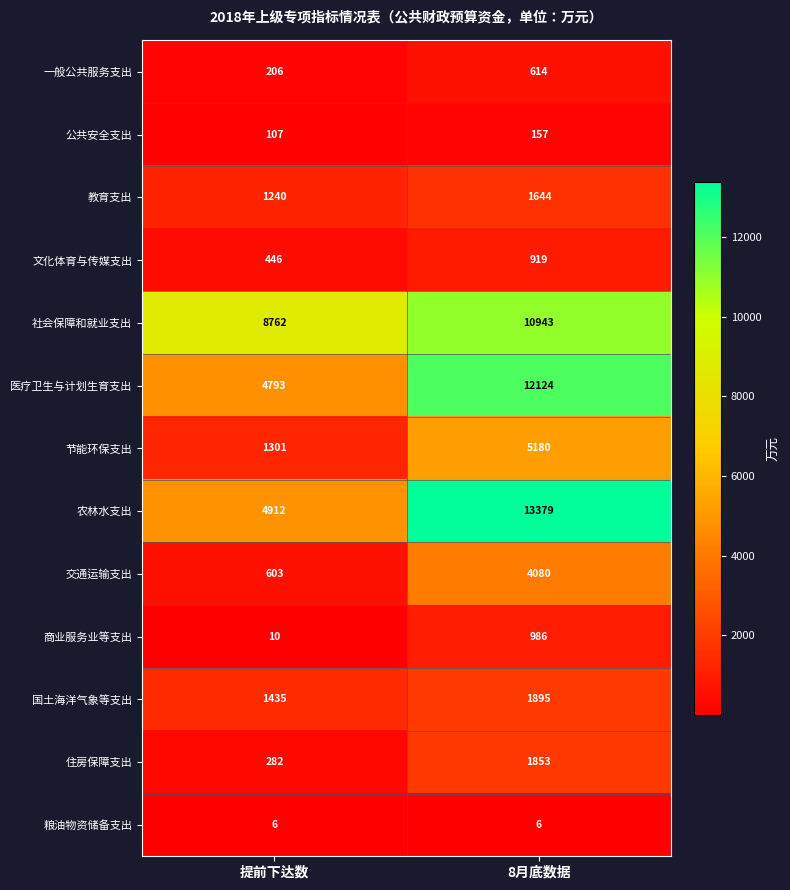

At how many categories does at least one series exceed 13191?

1